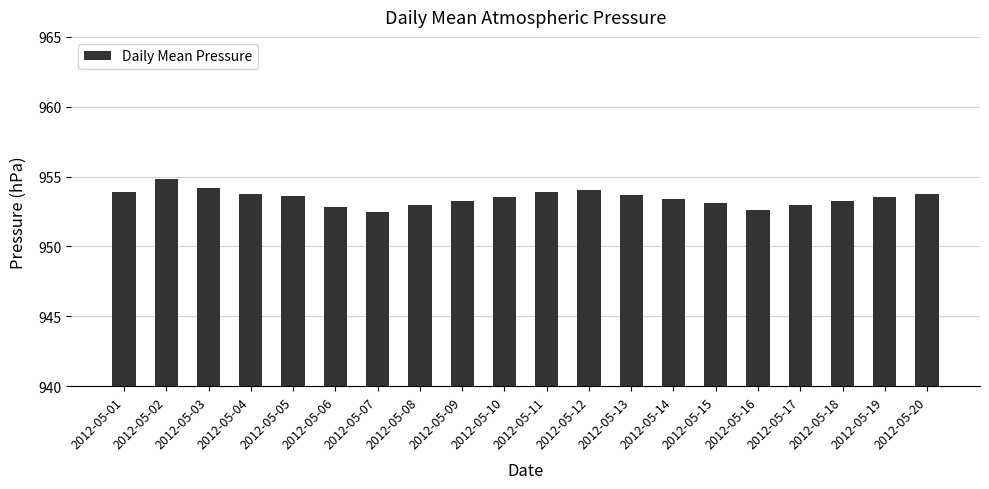

Read the value at 2012-05-03.

954.2